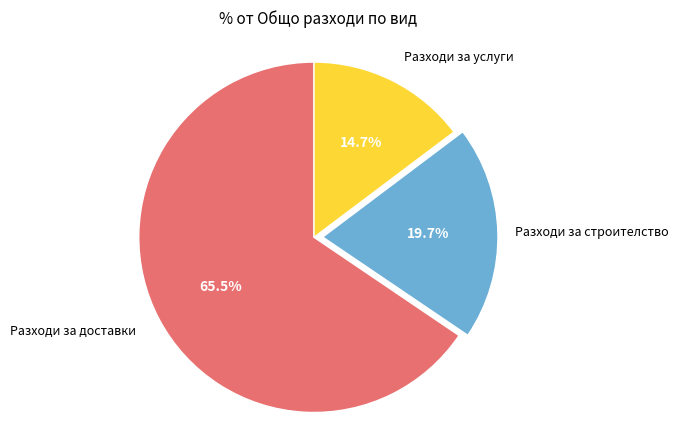

Is there a majority slice in this chart?

Yes